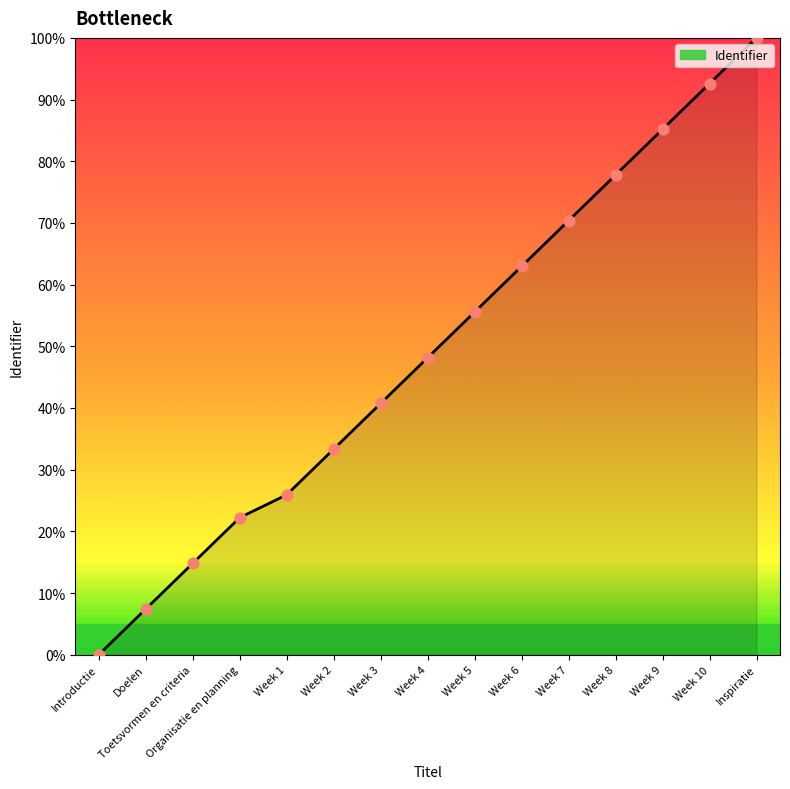

Between Week 6 and Week 10, which is larger?

Week 10